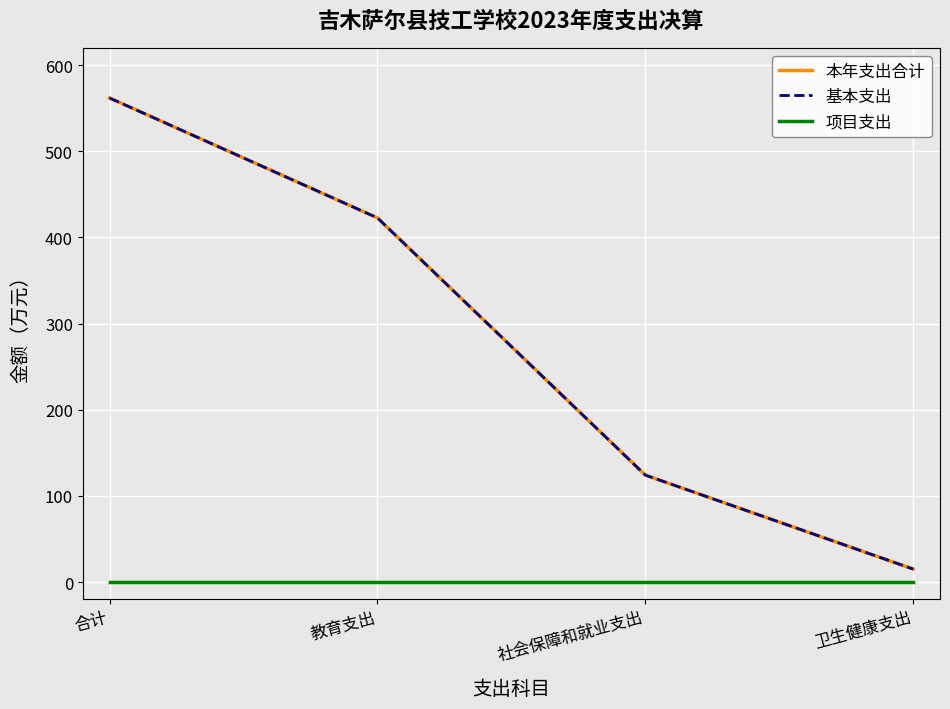

Reading left to right, extract all data points from this chart.

本年支出合计: 561.8	422.7	124.1	15.0
基本支出: 561.8	422.7	124.1	15.0
项目支出: 0.0	0.0	0.0	0.0